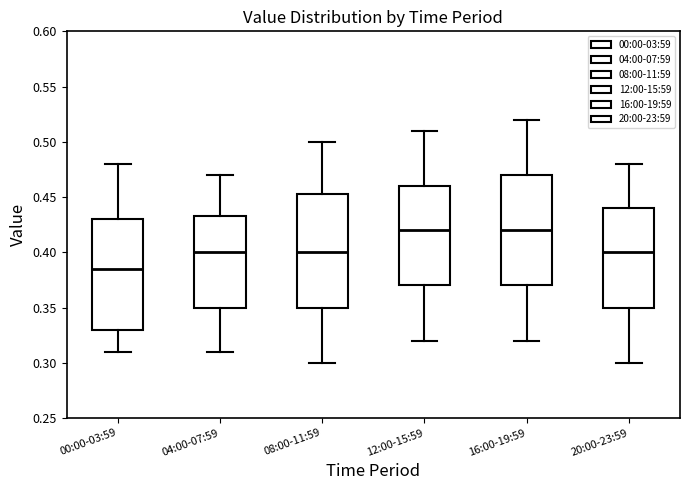

Where does the lower whisker of the box for 20:00-23:59 end on the y-axis? The values are not printed on the chart, so give them approximately, as read against the axis.

0.300